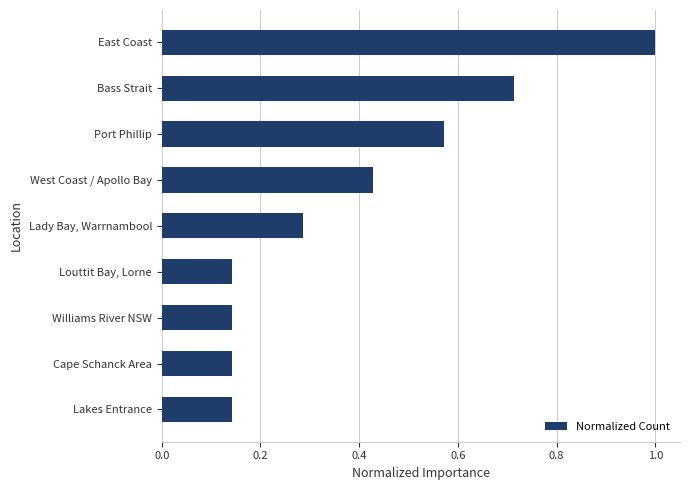

What is the change in value from Louttit Bay, Lorne to Bass Strait?

+0.6